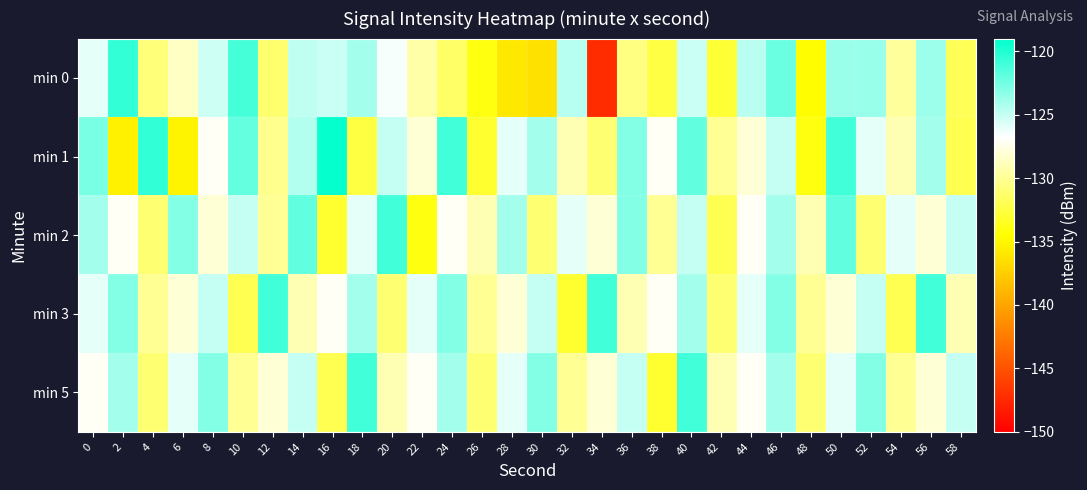

Reading left to right, extract all data points from this chart.

min 0: 0=-126.0	2=-120.6	4=-130.8	6=-128.6	8=-125.2	10=-121.2	12=-131.2	14=-124.8	16=-125.1	18=-124.0	20=-126.5	22=-129.4	24=-131.4	26=-134.0	28=-135.9	30=-136.3	32=-124.6	34=-147.3	36=-130.5	38=-132.4	40=-125.1	42=-132.9	44=-124.7	46=-122.3	48=-134.6	50=-123.7	52=-123.7	54=-129.8	56=-123.7	58=-131.8
min 1: 0=-122.7	2=-135.3	4=-120.5	6=-135.1	8=-127.0	10=-122.1	12=-130.2	14=-124.5	16=-119.2	18=-132.5	20=-125.0	22=-128.0	24=-121.0	26=-133.0	28=-126.0	30=-124.0	32=-129.0	34=-131.0	36=-123.0	38=-127.0	40=-122.0	42=-130.0	44=-128.0	46=-125.0	48=-134.0	50=-121.0	52=-126.0	54=-129.0	56=-124.0	58=-132.0
min 2: 0=-124.0	2=-127.0	4=-131.0	6=-123.0	8=-128.0	10=-125.0	12=-130.0	14=-122.0	16=-133.0	18=-126.0	20=-121.0	22=-134.0	24=-127.0	26=-129.0	28=-124.0	30=-131.0	32=-126.0	34=-128.0	36=-123.0	38=-130.0	40=-125.0	42=-132.0	44=-127.0	46=-124.0	48=-129.0	50=-122.0	52=-131.0	54=-126.0	56=-128.0	58=-125.0
min 3: 0=-126.0	2=-123.0	4=-130.0	6=-128.0	8=-125.0	10=-132.0	12=-121.0	14=-129.0	16=-127.0	18=-124.0	20=-131.0	22=-126.0	24=-123.0	26=-130.0	28=-128.0	30=-125.0	32=-133.0	34=-121.0	36=-129.0	38=-127.0	40=-124.0	42=-131.0	44=-126.0	46=-123.0	48=-130.0	50=-128.0	52=-125.0	54=-132.0	56=-121.0	58=-129.0
min 5: 0=-127.0	2=-124.0	4=-131.0	6=-126.0	8=-123.0	10=-130.0	12=-128.0	14=-125.0	16=-132.0	18=-121.0	20=-129.0	22=-127.0	24=-124.0	26=-131.0	28=-126.0	30=-123.0	32=-130.0	34=-128.0	36=-125.0	38=-133.0	40=-121.0	42=-129.0	44=-127.0	46=-124.0	48=-131.0	50=-126.0	52=-123.0	54=-130.0	56=-128.0	58=-125.0